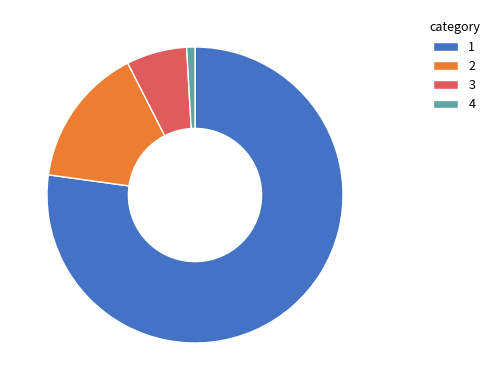

Is the sum of 1 and 2 greater than half?

Yes